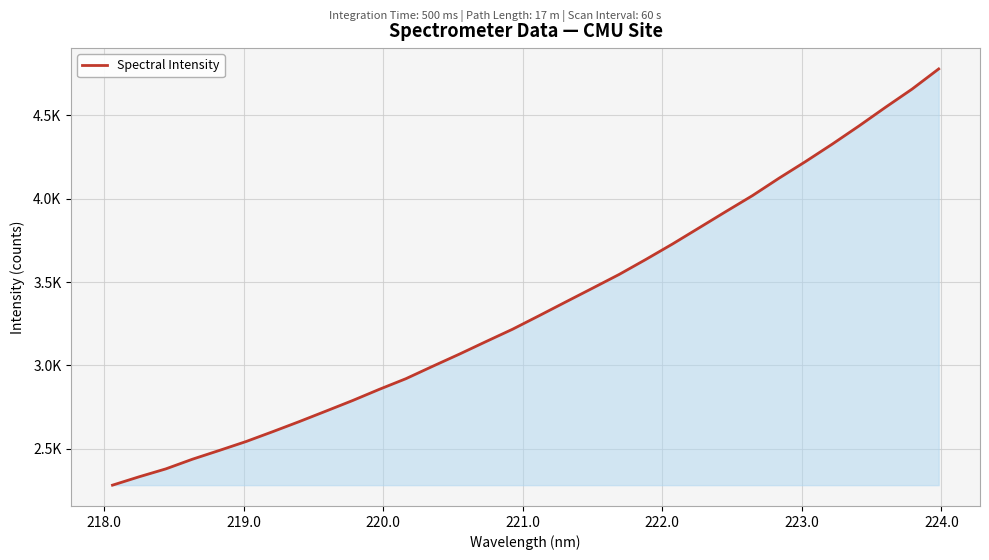

Reading right to left, what are all the values shown in this chart?

4779.4	4658.4	4549.0	4436.6	4328.0	4223.8	4123.4	4018.7	3922.8	3825.5	3728.5	3635.9	3546.1	3463.5	3381.4	3298.8	3217.4	3143.0	3067.6	2994.8	2920.6	2856.6	2789.4	2726.0	2663.1	2602.3	2543.2	2489.8	2437.6	2379.4	2332.1	2281.7